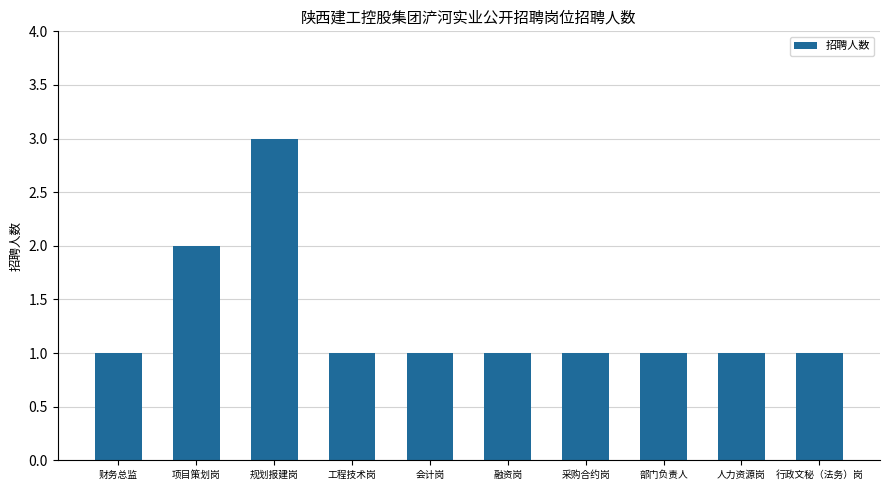

What is the difference between the second highest and second lowest values?

1